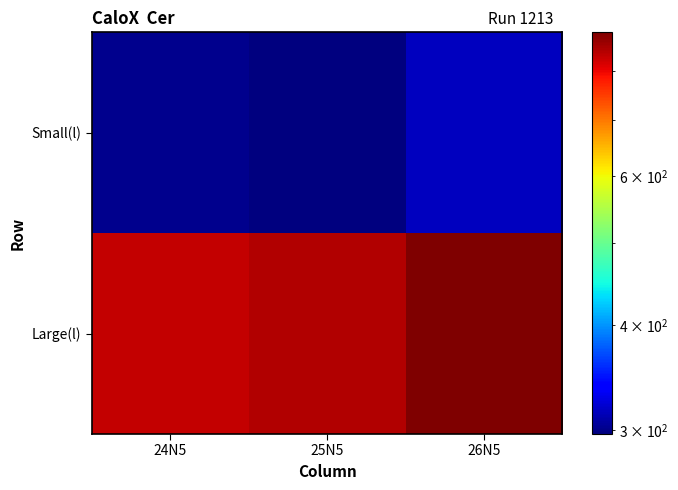

Count the number of data series in this chart.

2